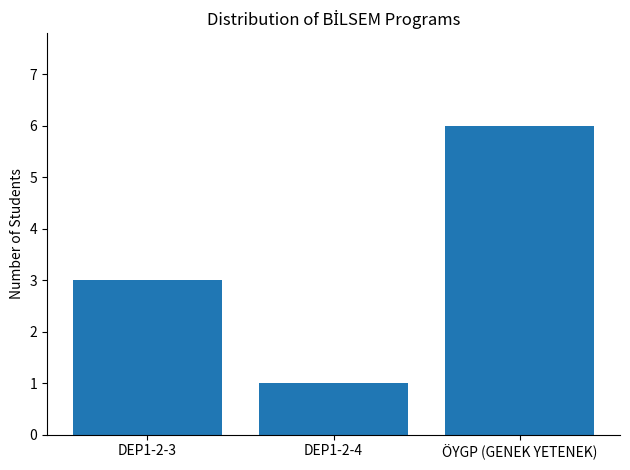

What is the ratio of the value at DEP1-2-4 to the value at ÖYGP (GENEK YETENEK)?

0.2